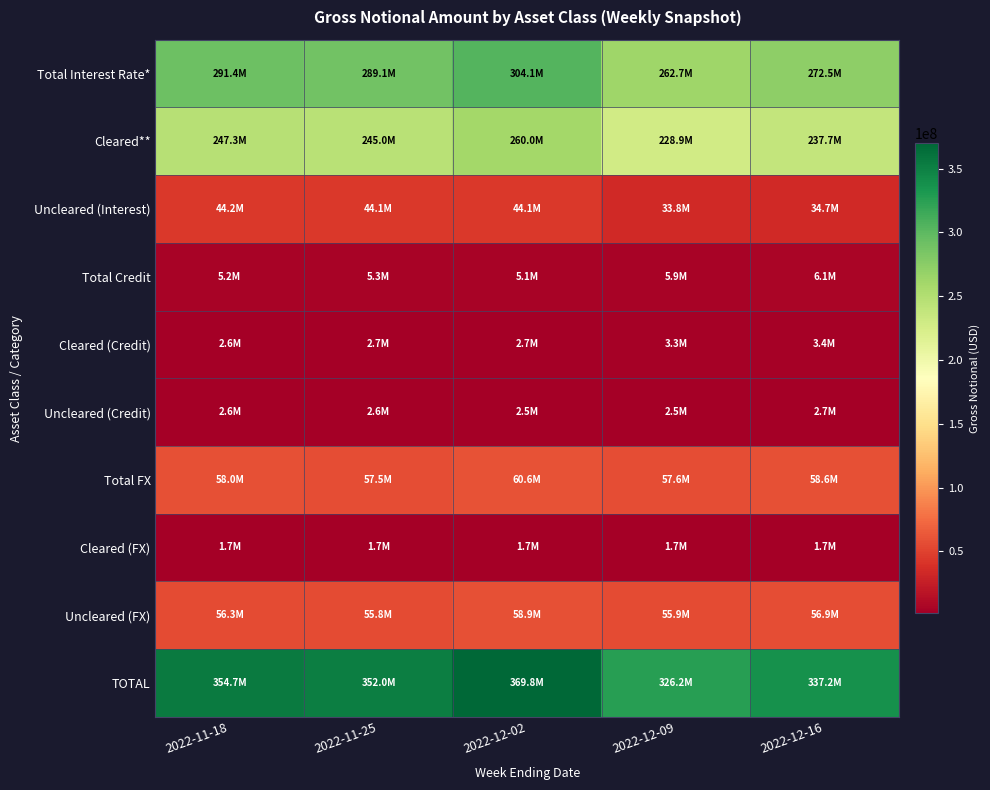

Between 2022-12-02 and 2022-12-09, which series saw the biggest shift?

TOTAL